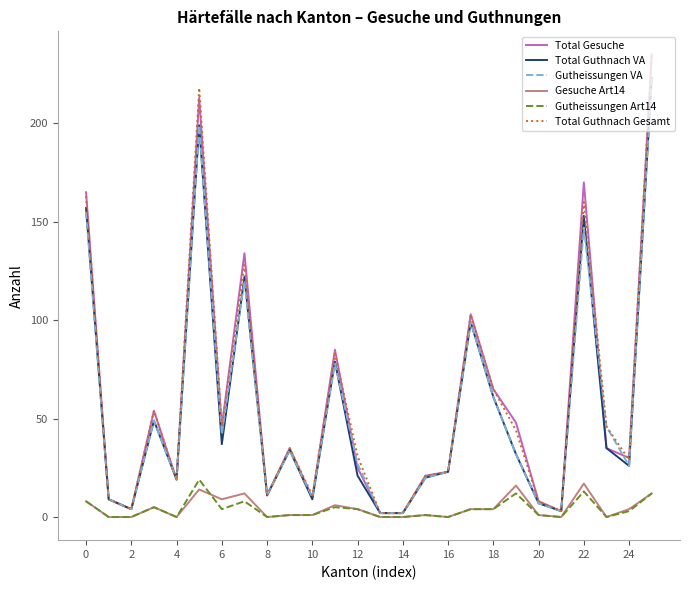

What is the greatest value displayed?

235